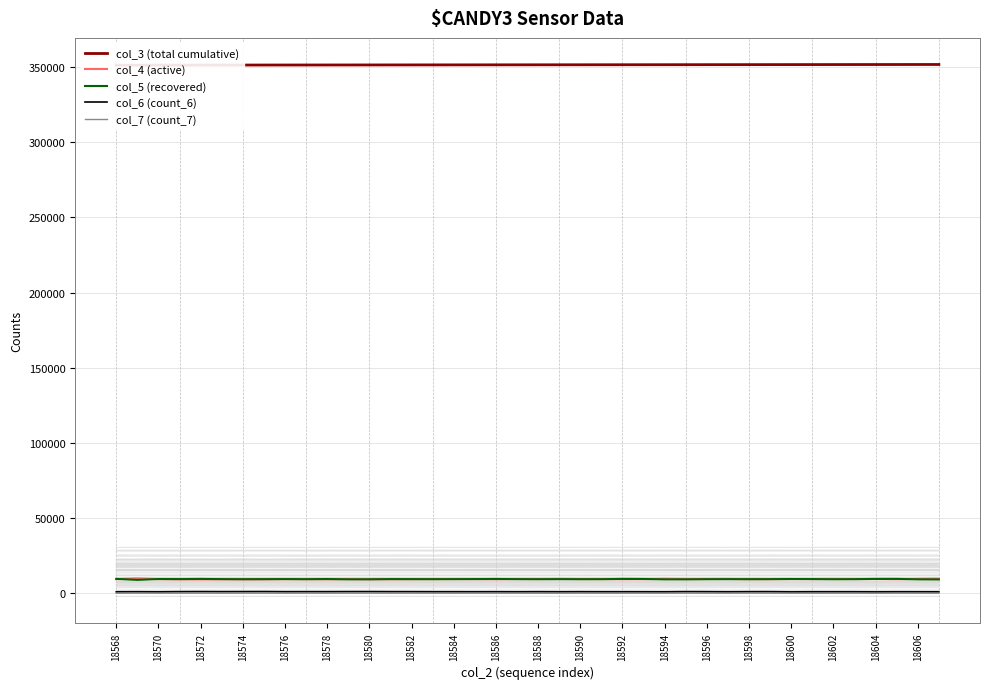

True or false: col_4 (active) and col_7 (count_7) cross at least once.

False